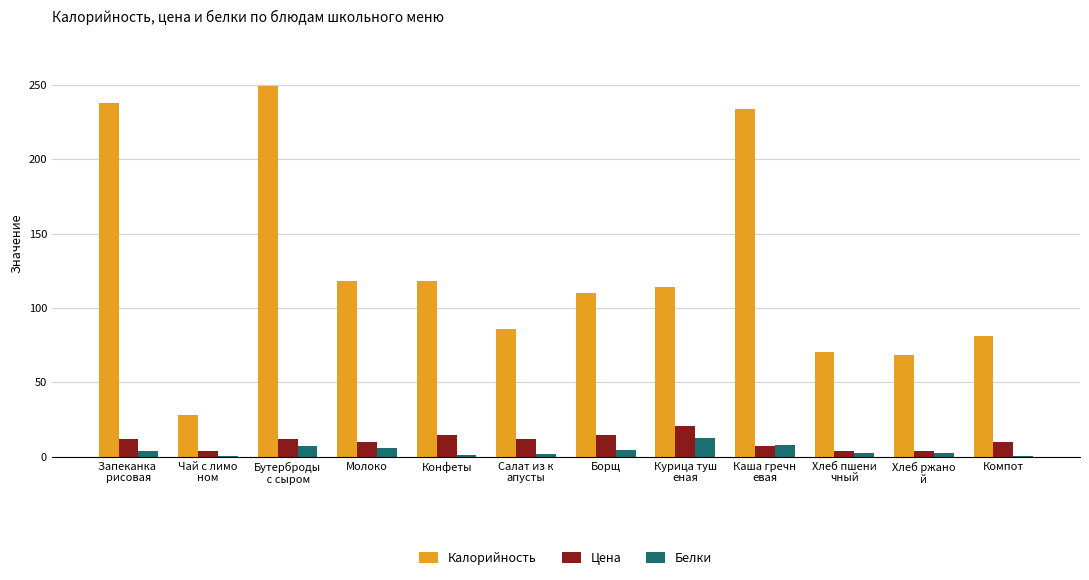

What is the maximum value shown in the chart?

249.0